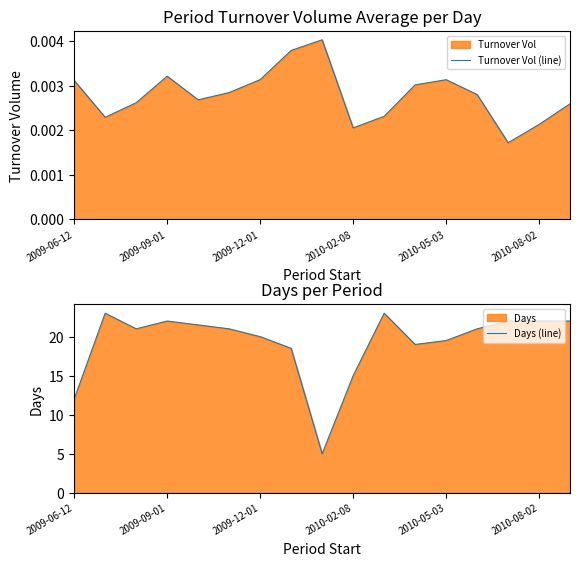

What is the difference between the second highest and second lowest values in the Days (line) series?

11.0